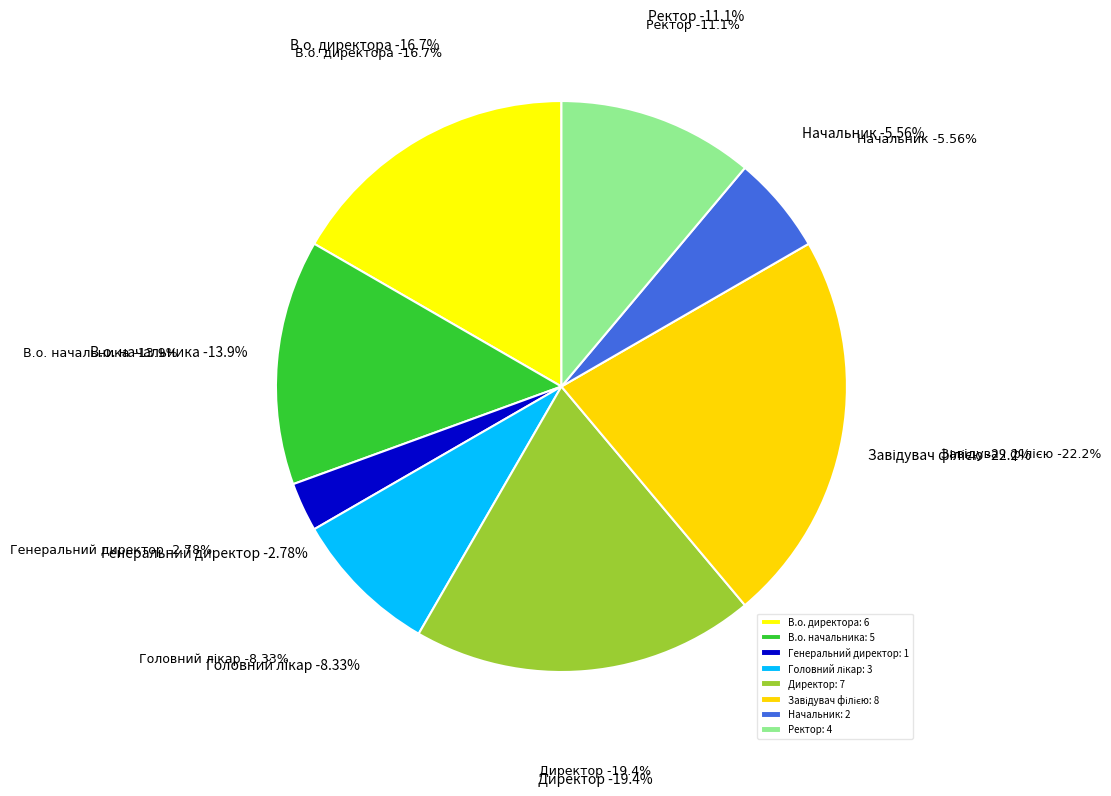

Which category has the smallest portion of the pie?

Генеральний директор